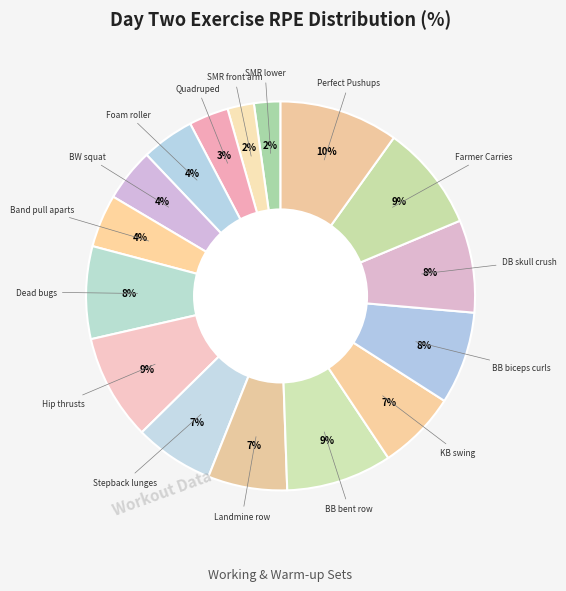

Which slice is the smallest?

SMR lower body